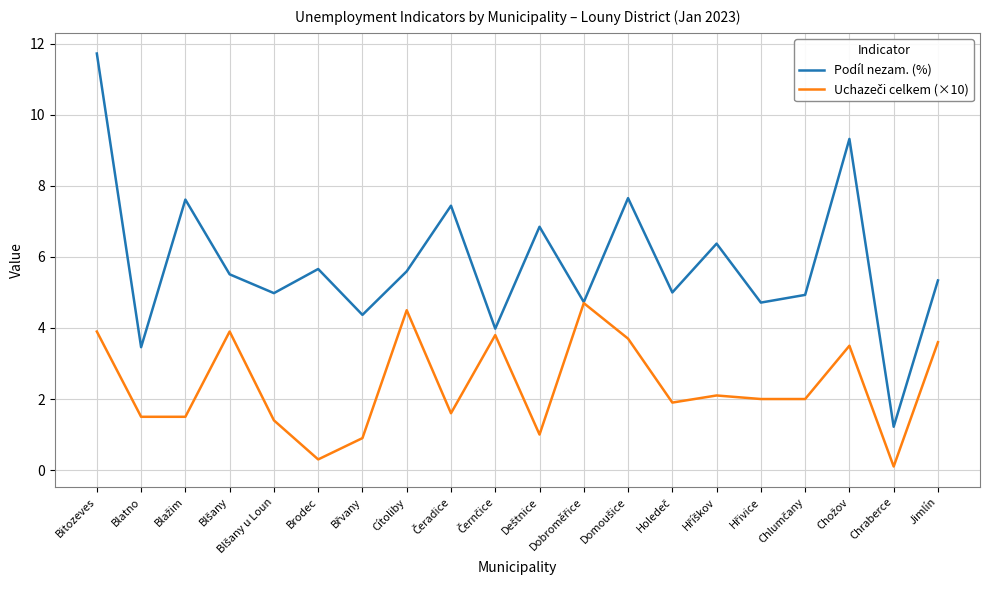

At which category does the chart reach its peak across all series?

Bitozeves